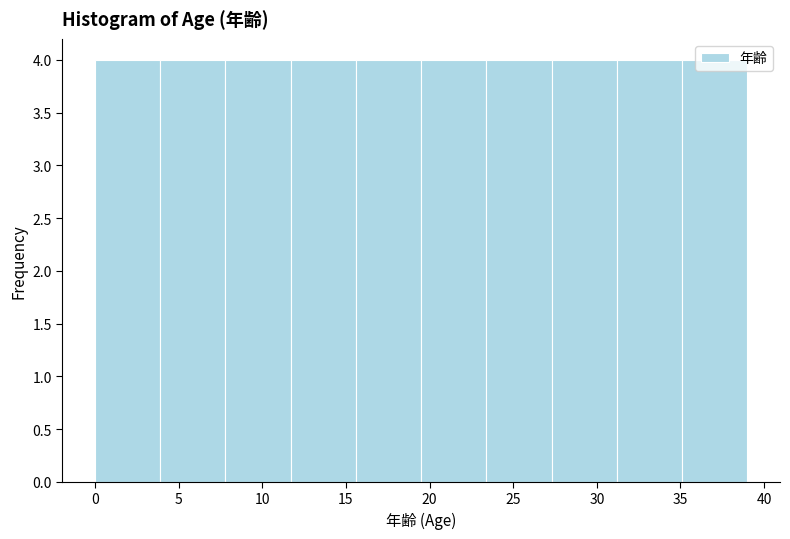

Reading left to right, transcribe this chart: for each bar, give the range it covers on the x-axis and its height. Neither the bar edges nor the heights are printed on the chart, so give them approximately, as read against the axes.

0.0 to 3.9: 4
3.9 to 7.8: 4
7.8 to 11.7: 4
11.7 to 15.6: 4
15.6 to 19.5: 4
19.5 to 23.4: 4
23.4 to 27.3: 4
27.3 to 31.2: 4
31.2 to 35.1: 4
35.1 to 39.0: 4